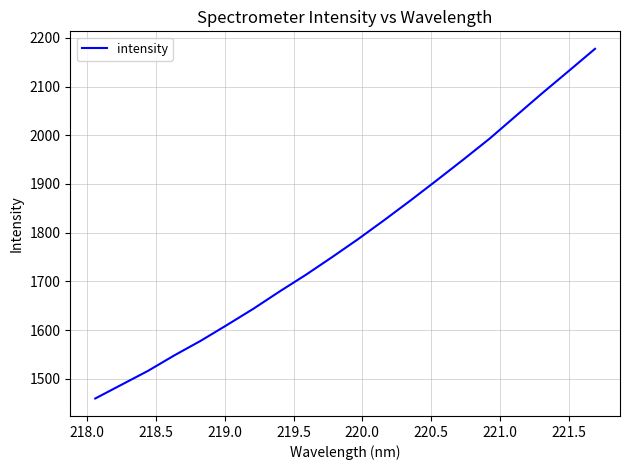

What is the maximum value shown in the chart?

2177.3